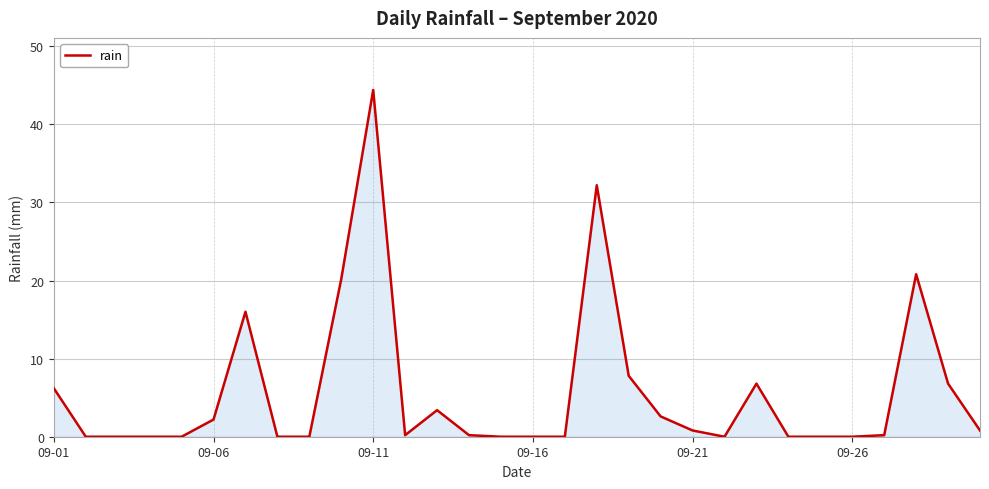

What is the greatest value displayed?

44.4